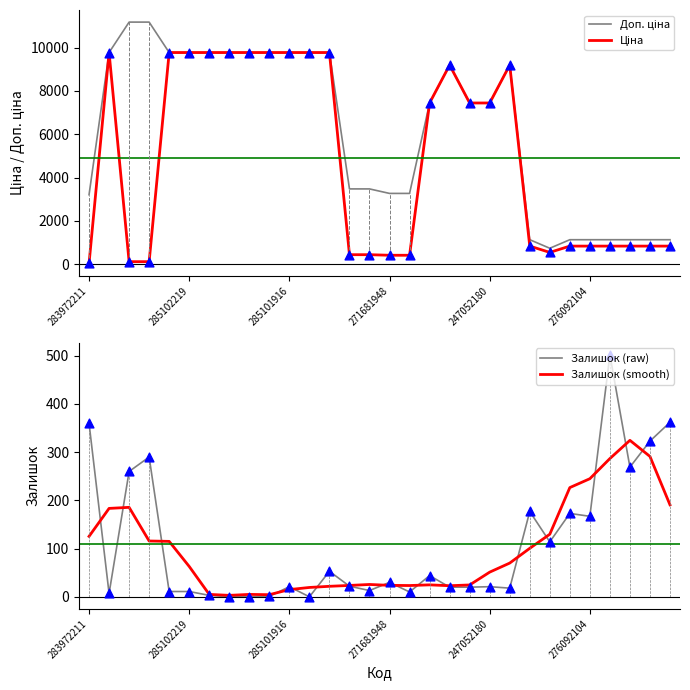

Is the value of Ціна at 23 greater than the value of Доп. ціна at 9?

No